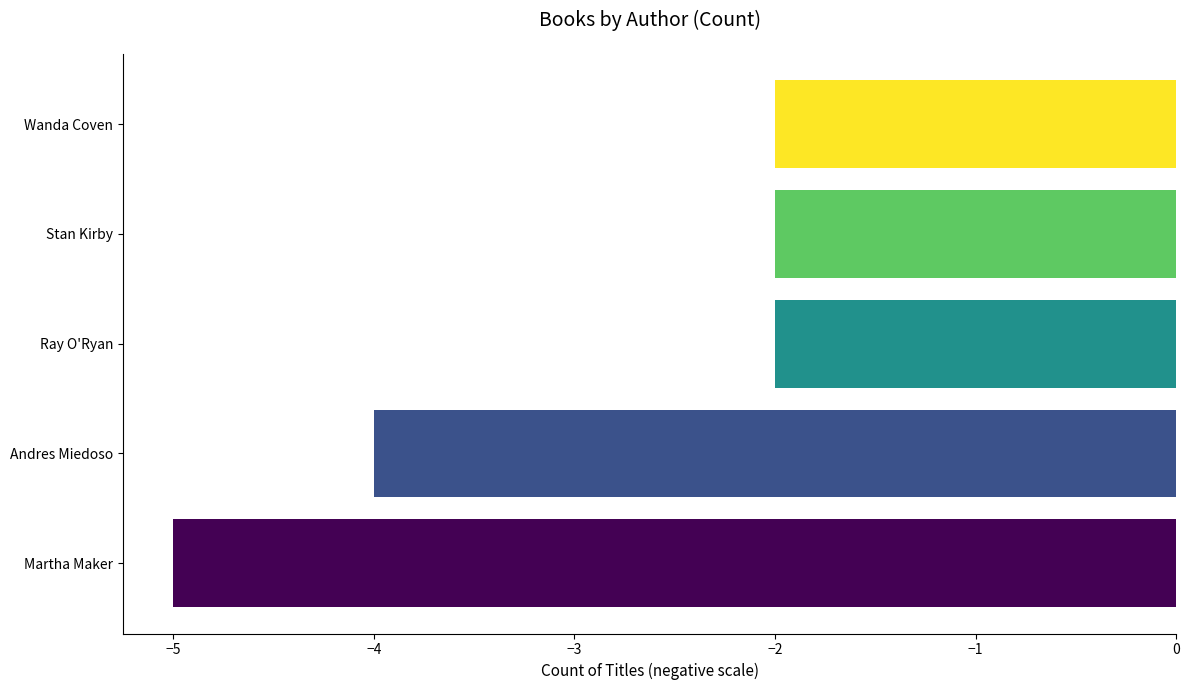

What value does the data have at Andres Miedoso?

-4